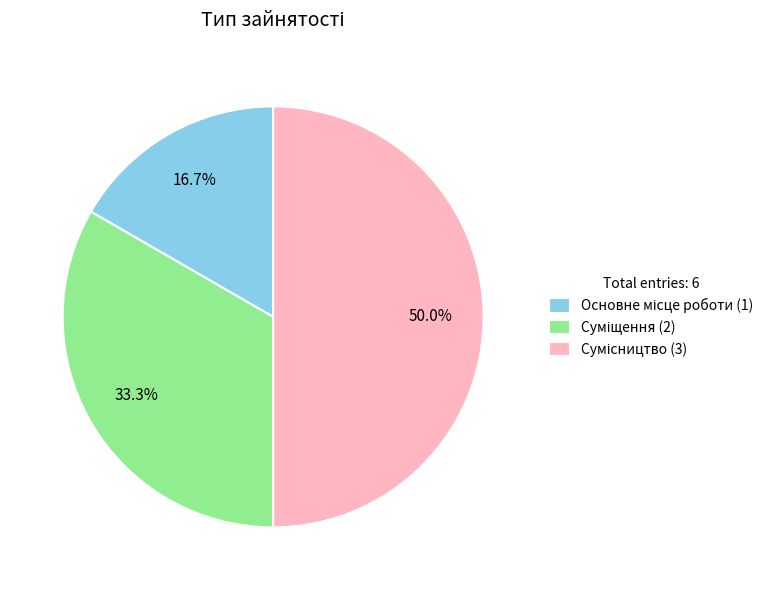

Count the number of slices in the pie.

3